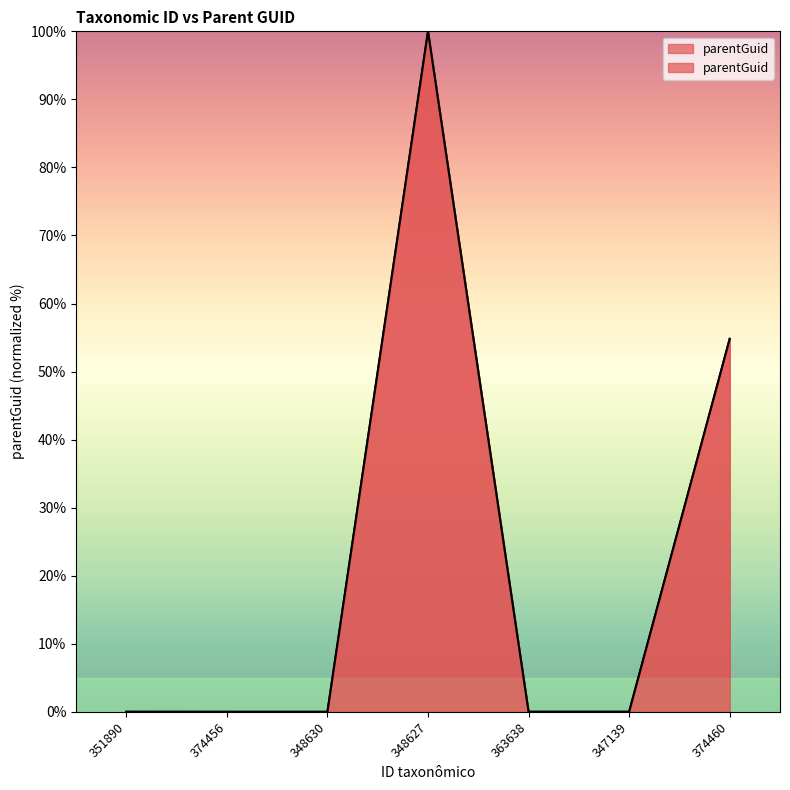

Reading left to right, extract all data points from this chart.

351890=0.0	374456=0.0	348630=0.0	348627=100.0	363638=0.0	347139=0.0	374460=54.8